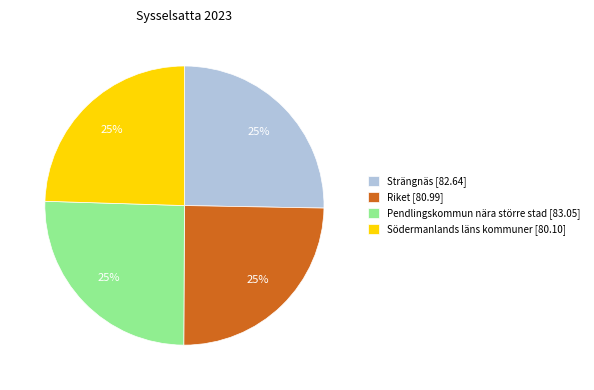

To the nearest percent, what is the average slice percentage?

25%